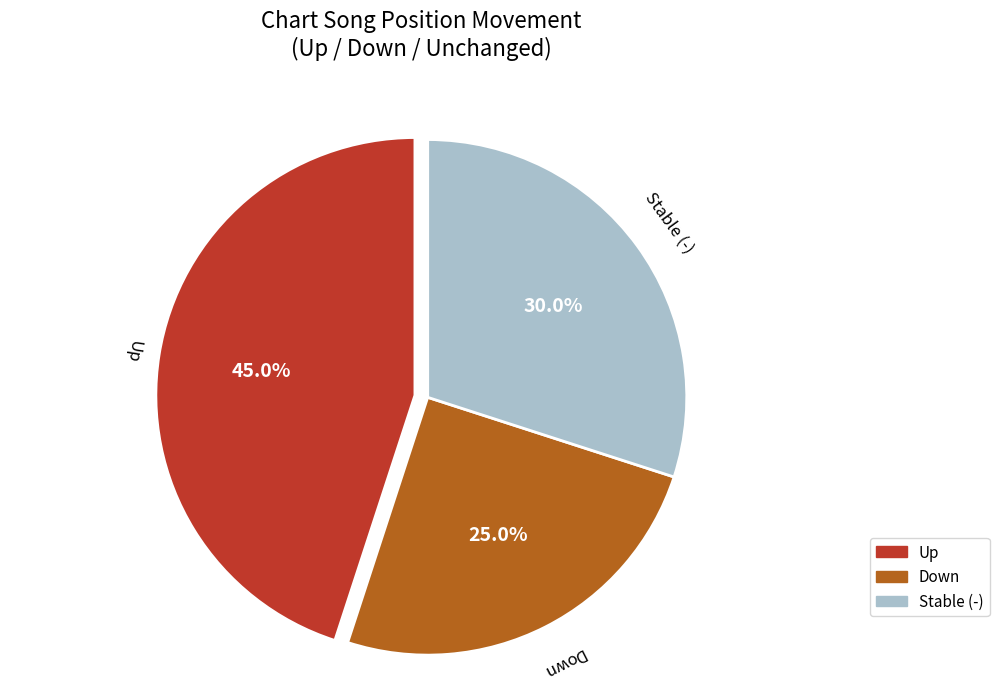

Which slice is the largest?

Up